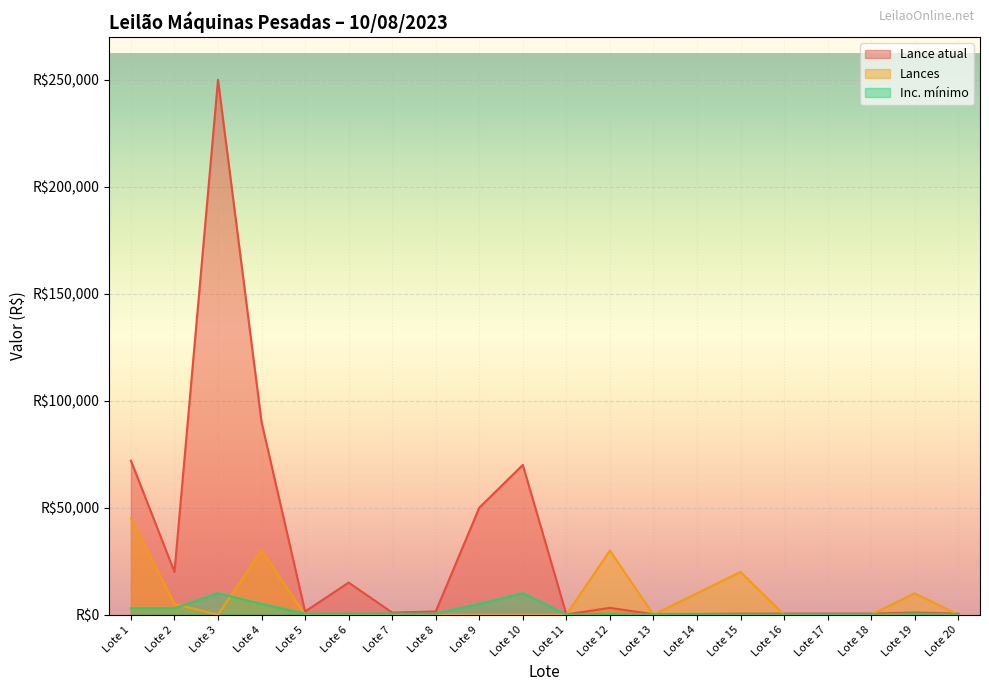

What is the sum of all Lances values?

150000